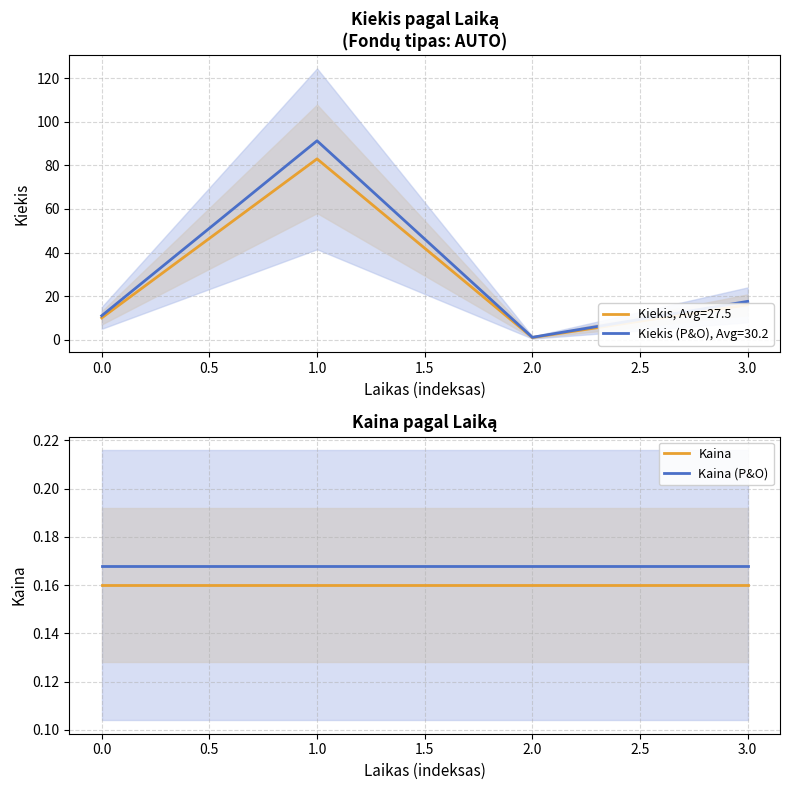

True or false: Kaina (P&O) and Kaina intersect in this chart.

False